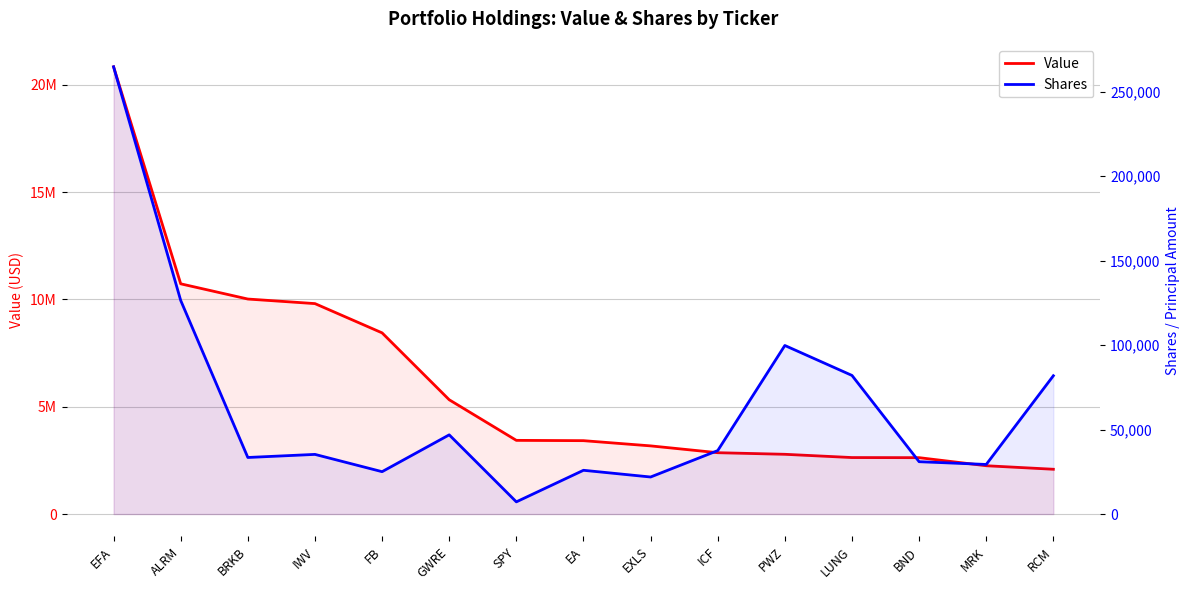

How many values in the Shares series are below 35325?

7